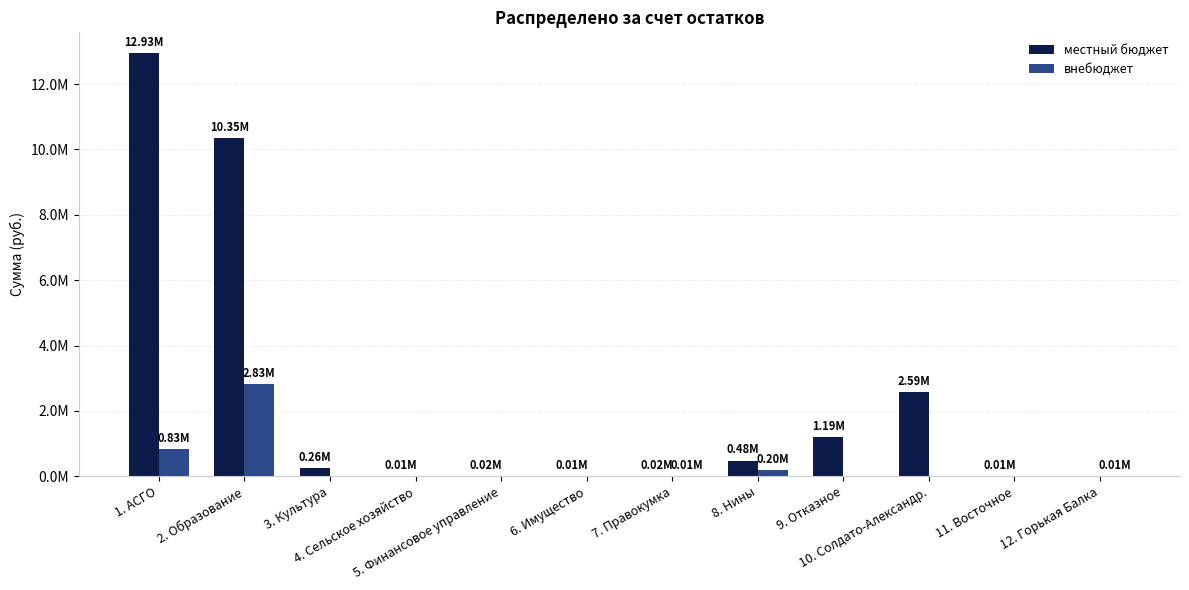

Rank the series by their average value, from lowest to highest.

внебюджет, местный бюджет